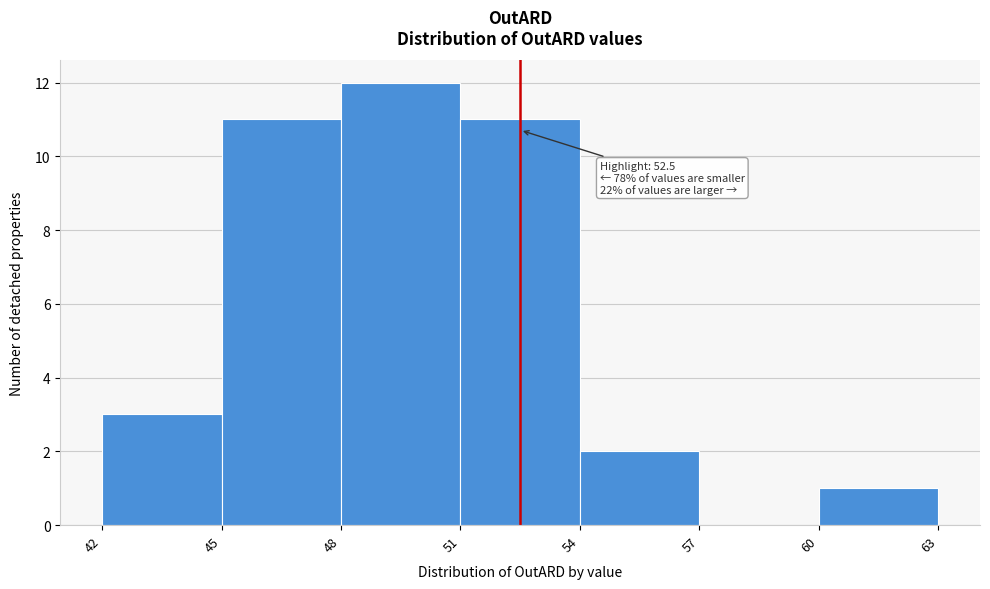

Which range on the x-axis has the tallest bar?

48 to 51